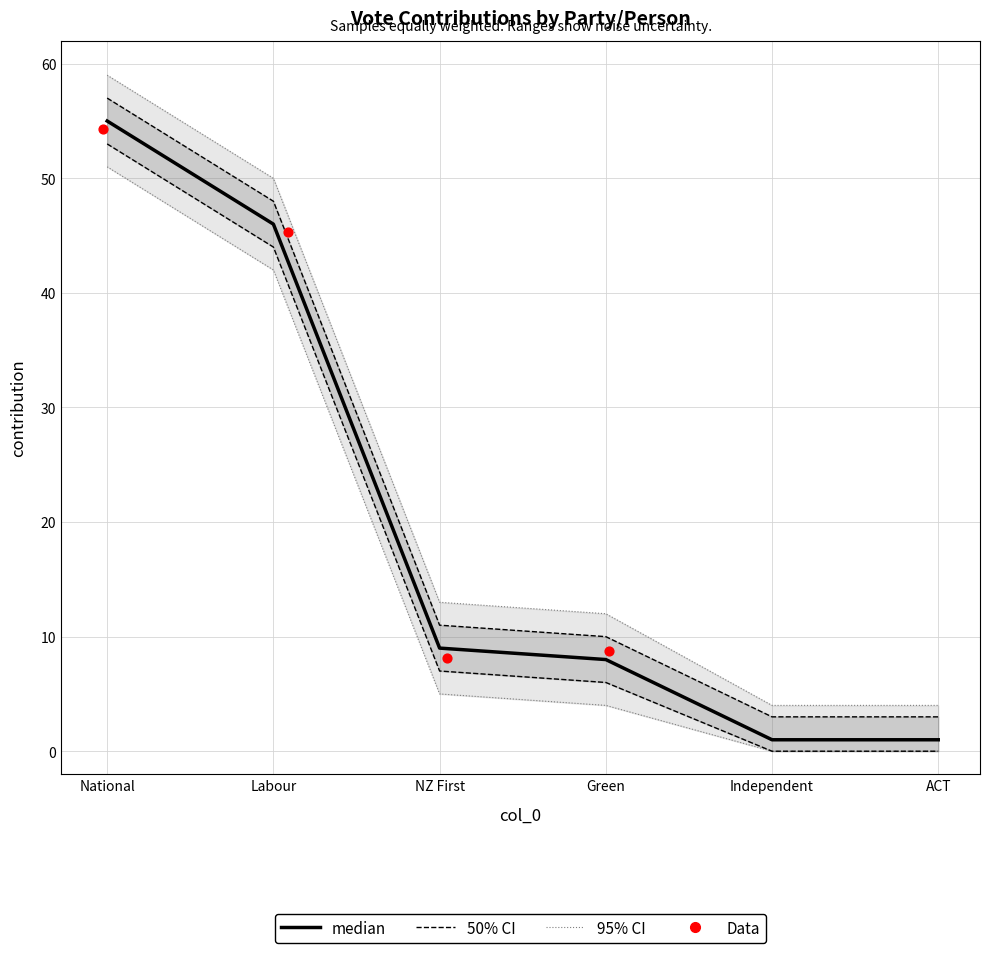

What is the total value across all series at ACT?

8